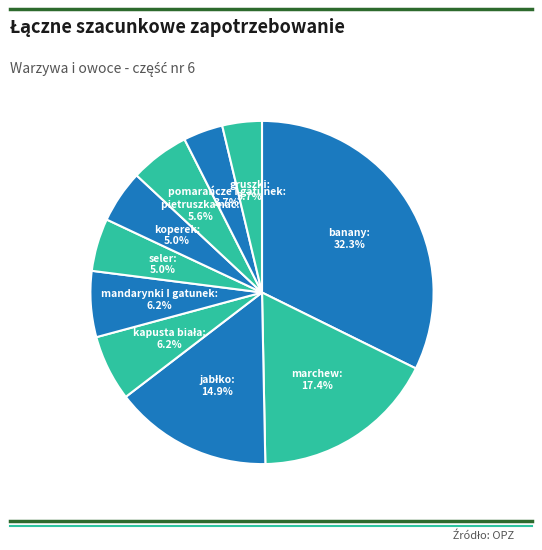

Is there any slice that represents more than half of the pie?

No